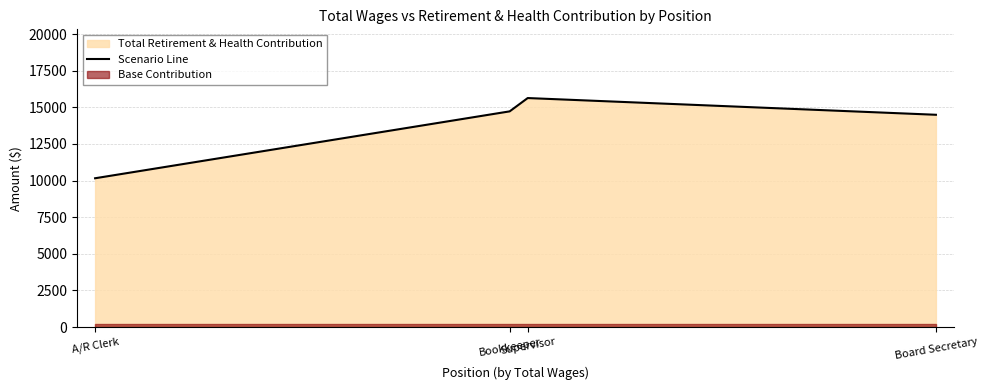

How many interior local peaks (higher than both neighbors) does the data have?

1